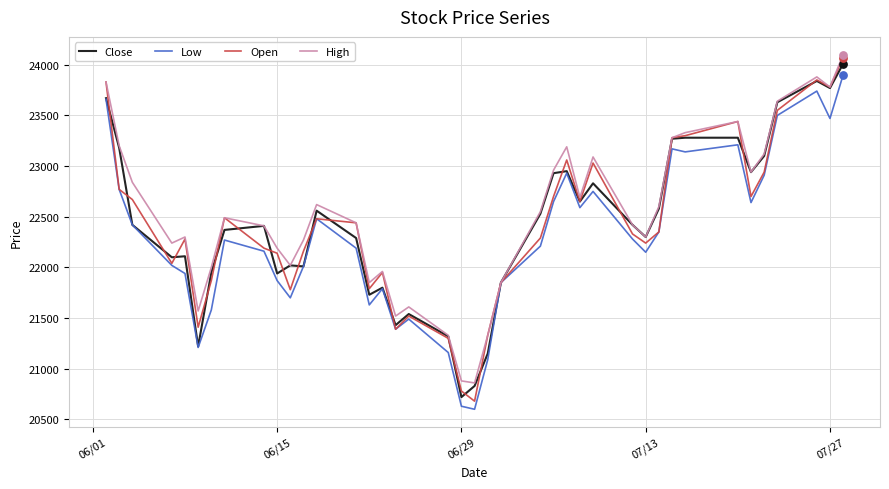

What is the minimum value for Open?

20680